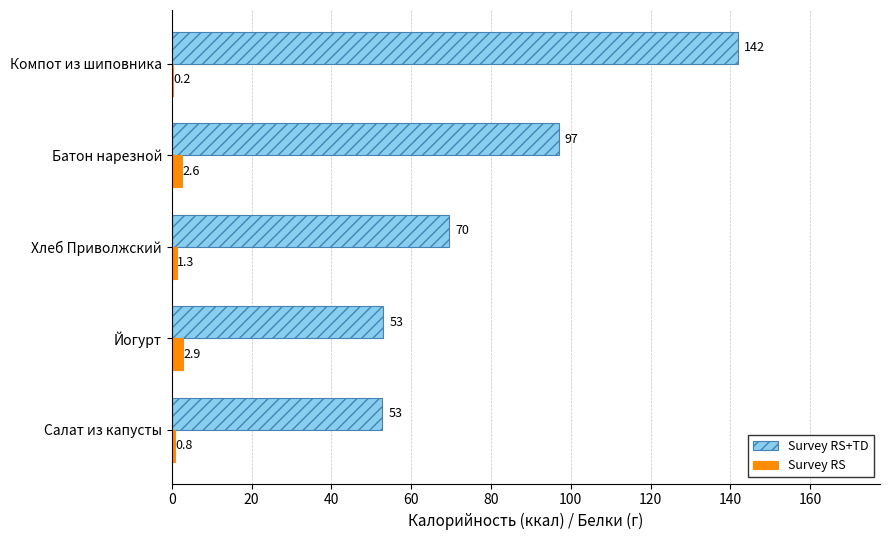

True or false: Survey RS has a value of 2.6 at Батон нарезной.

True